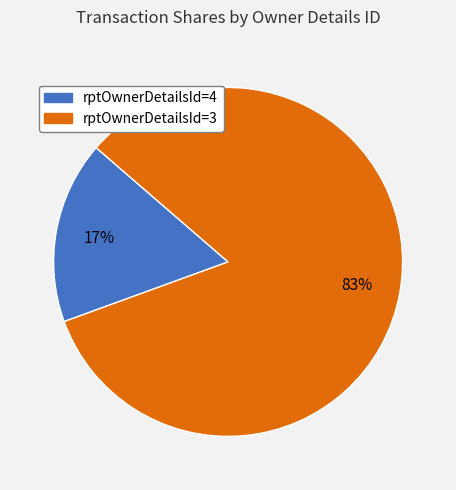

Does any single category account for the majority?

Yes